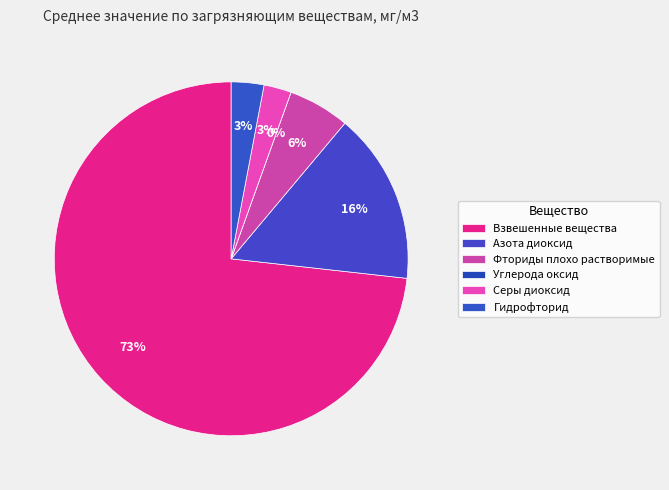

Which slice is the largest?

Взвешенные вещества